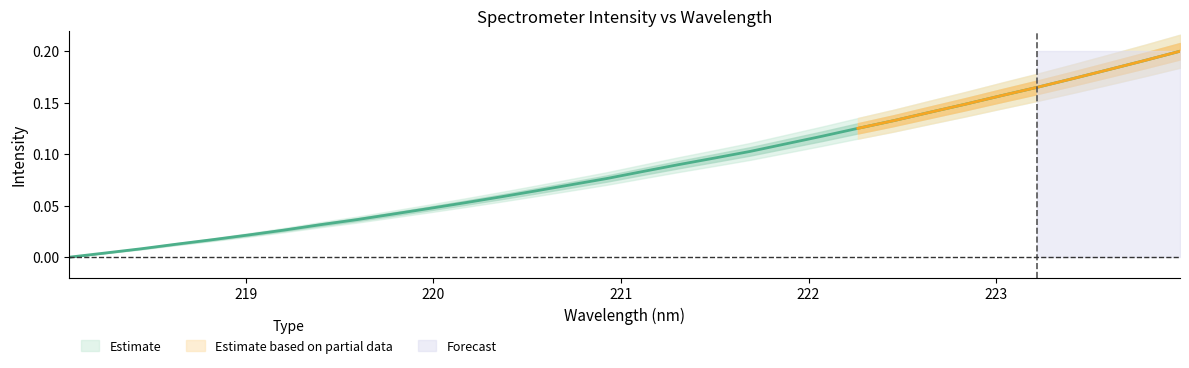

How many lines are shown in the chart?

1